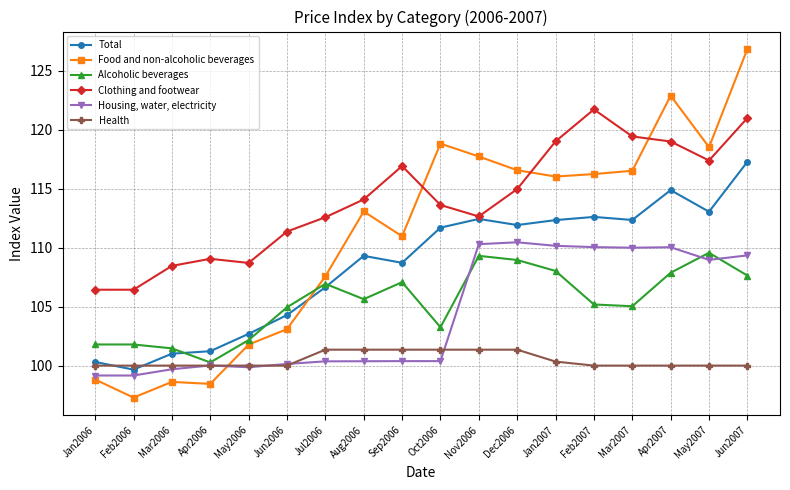

Which series changed the most between Jun2006 and Sep2006?

Food and non-alcoholic beverages